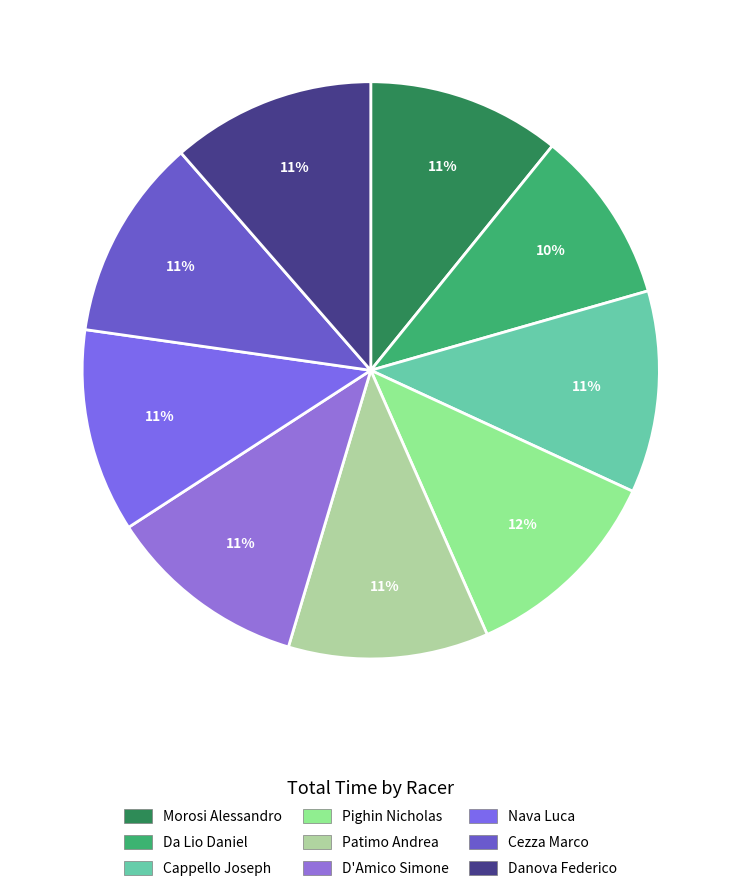

True or false: D'Amico Simone accounts for 24% of the total.

False